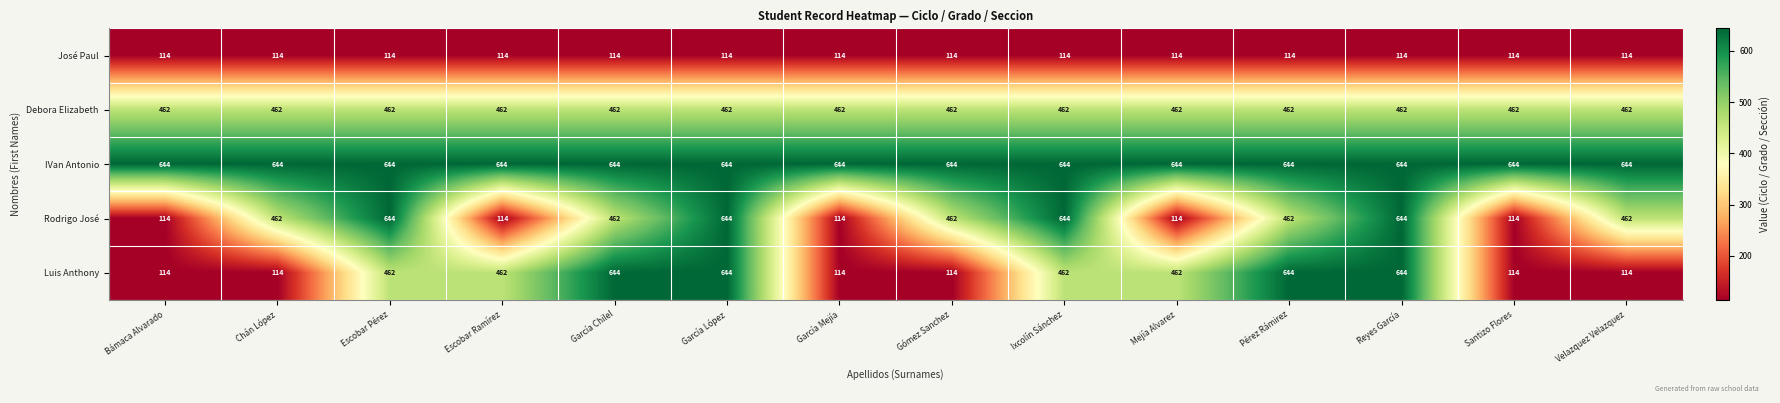

What is the sum of all José Paul values?

1596